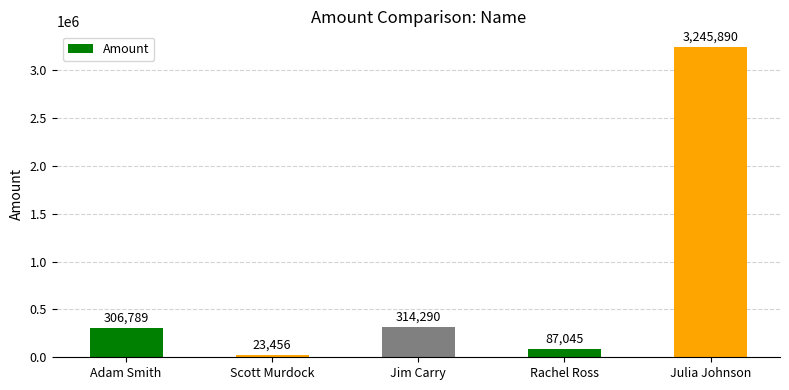

What is the change in value from Adam Smith to Julia Johnson?

+2939101.0